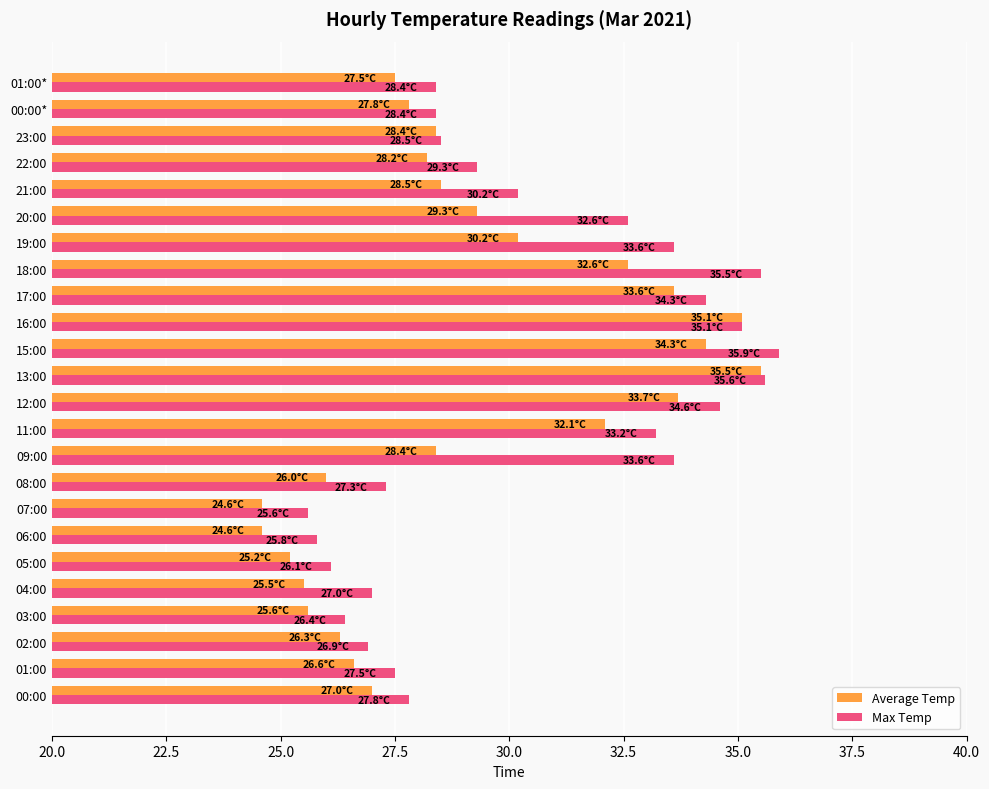

What is the difference between the highest and lowest values at 03:00?

0.8